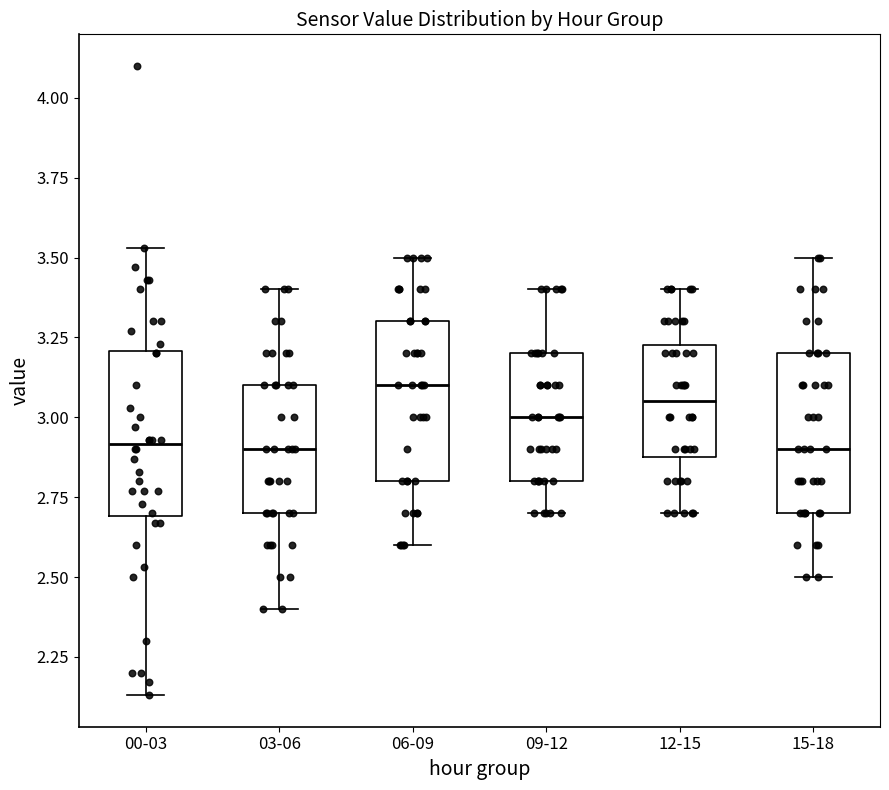

Where is the lower edge of the box for 09-12 on the y-axis? The values are not printed on the chart, so give them approximately, as read against the axis.

2.80